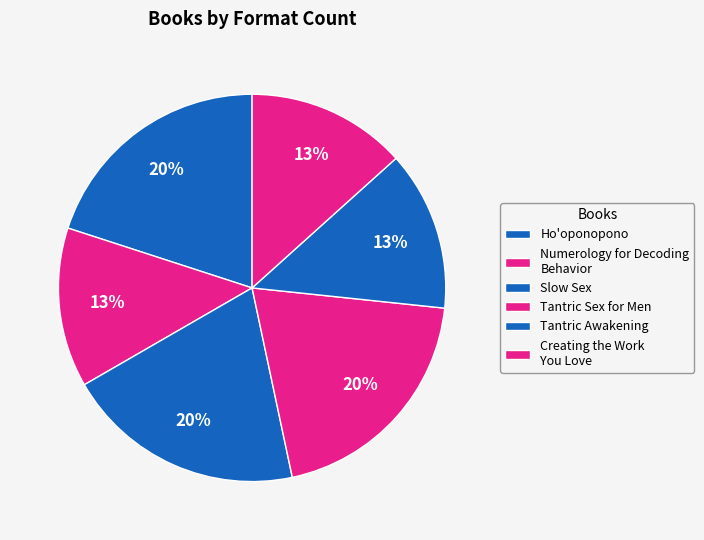

Combined, do Slow Sex and Numerology for Decoding Behavior account for over 50%?

No